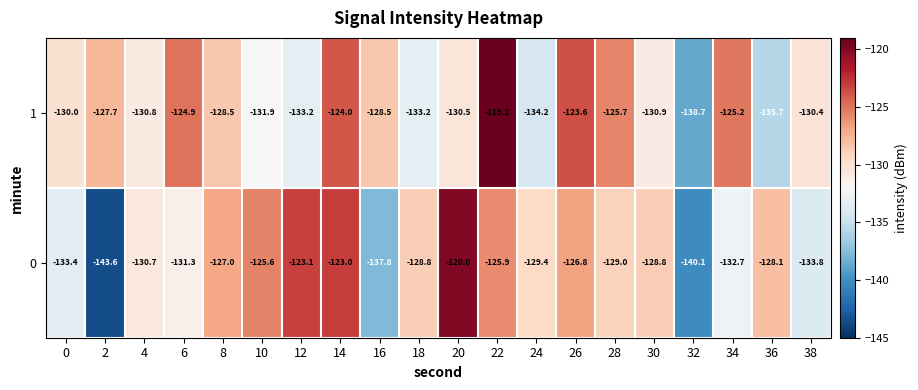

At 34, list the series in order from largest to smallest.

1, 0